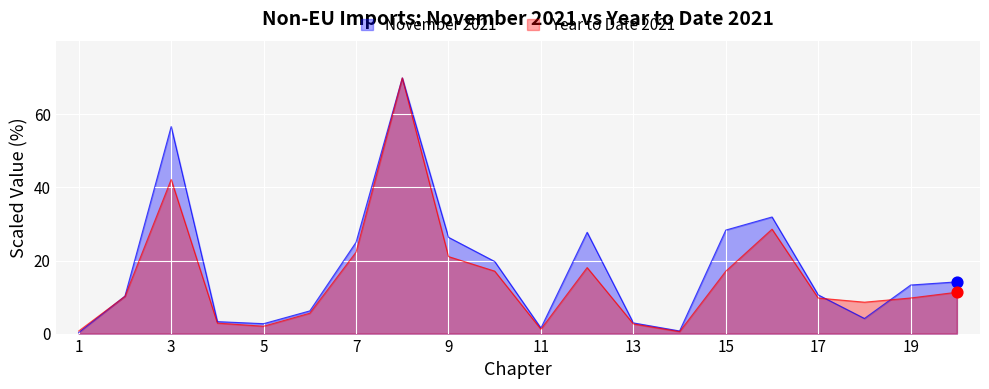

What are all the series names shown in the legend?

November 2021, Year to Date 2021